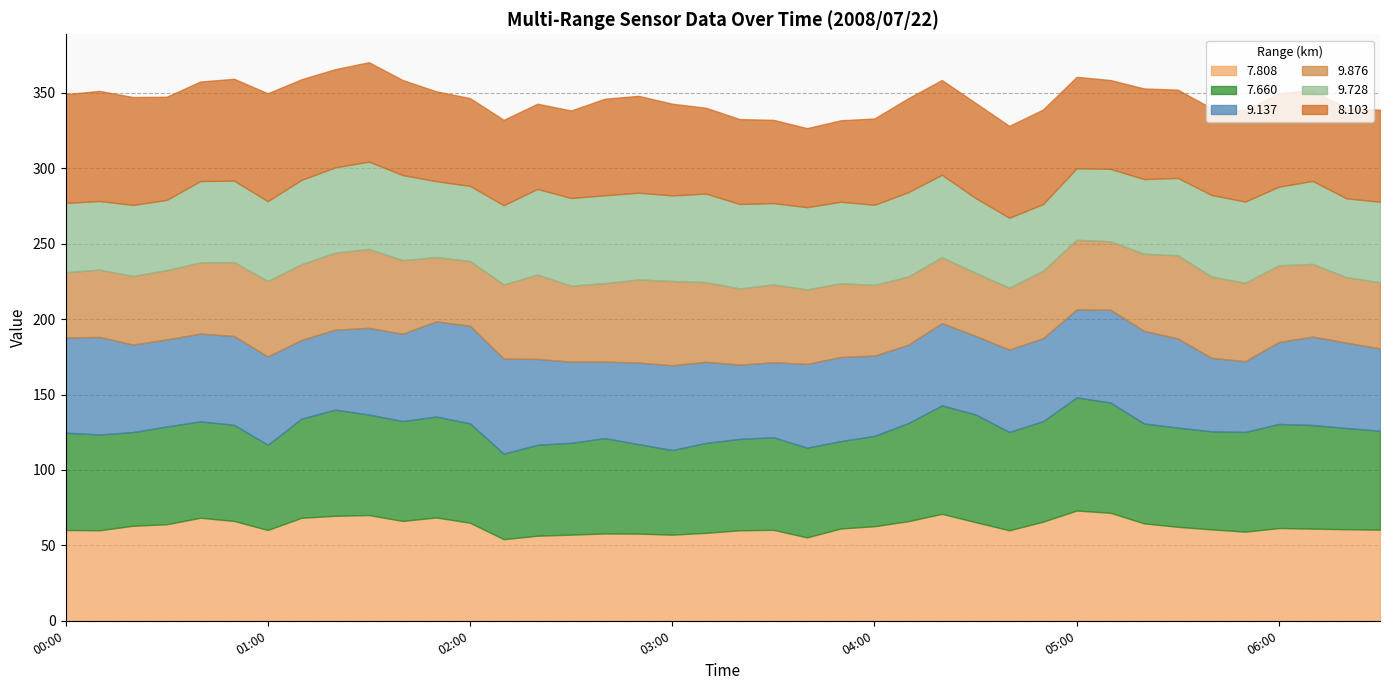

What is the label of the 40th point from the right?

2008/07/22 00:00